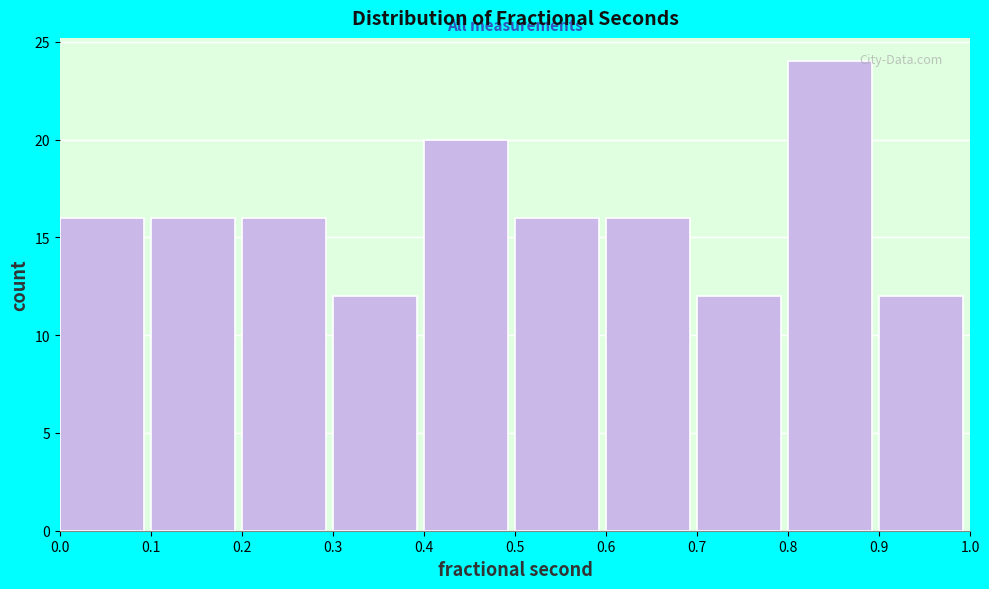

What is the height of the bar covering 0.1 to 0.2 on the x-axis? The values are not printed on the chart, so give them approximately, as read against the axis.

16